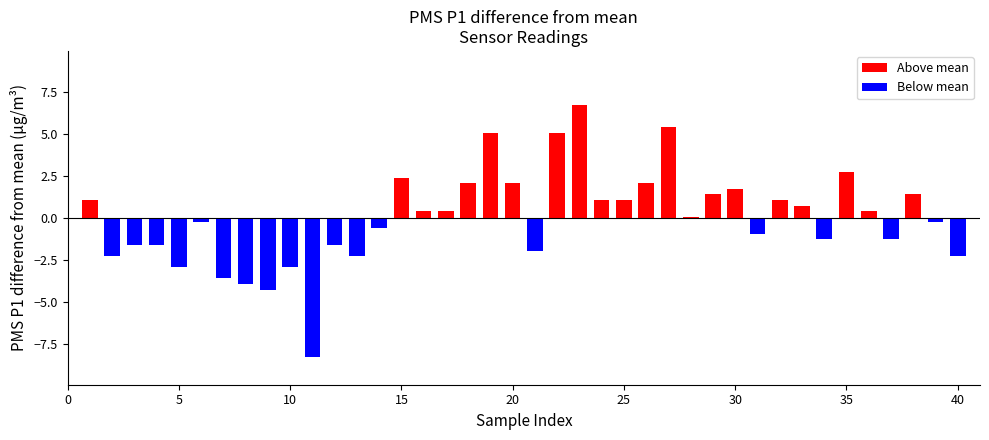

What is the maximum value shown in the chart?

6.7